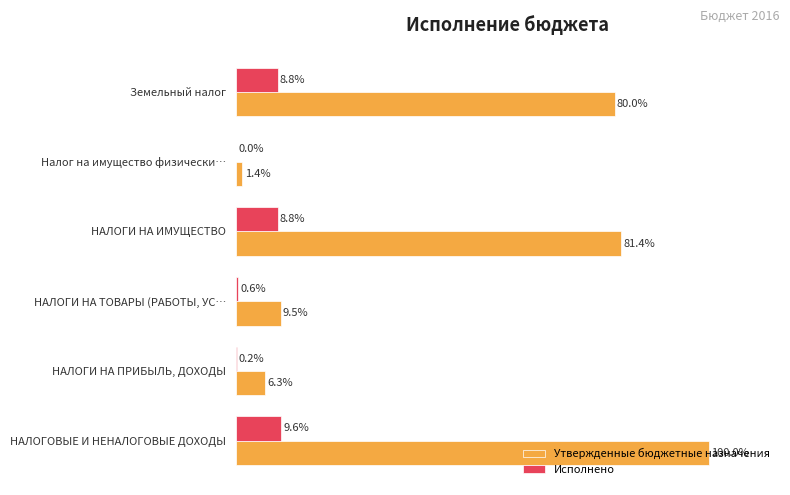

Where is Утвержденные бюджетные назначения nearest to the value 50?

Земельный налог